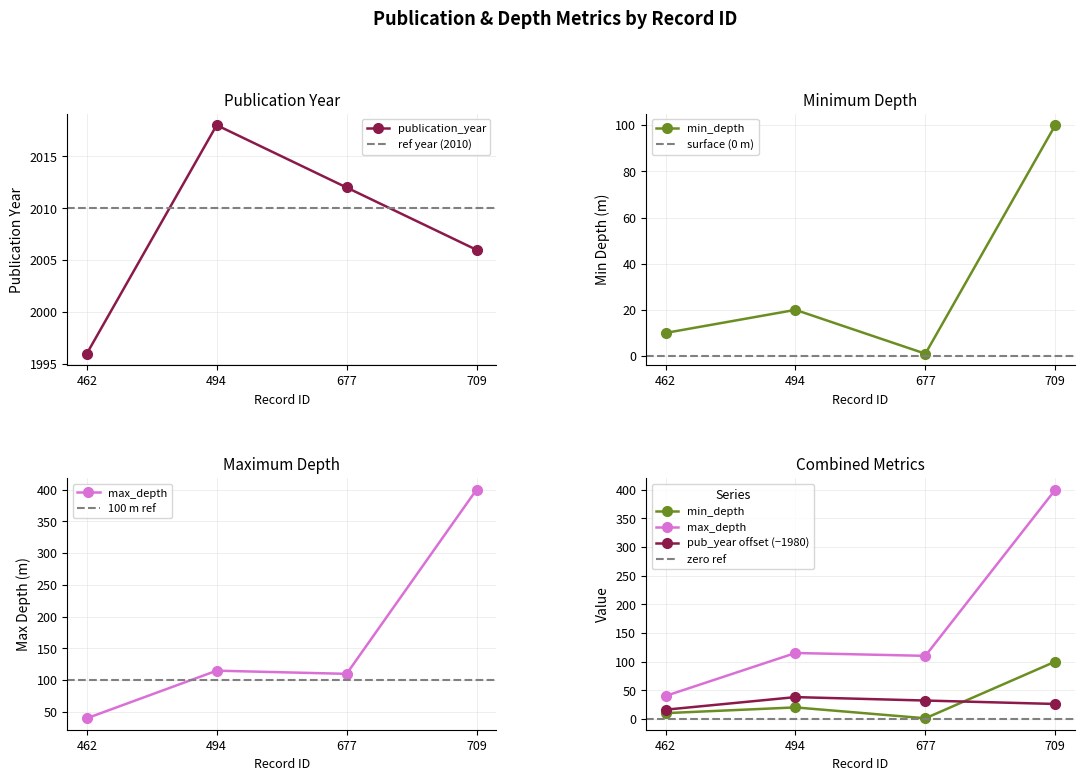

What is the value of the min_depth point at the 2nd from the left?

20